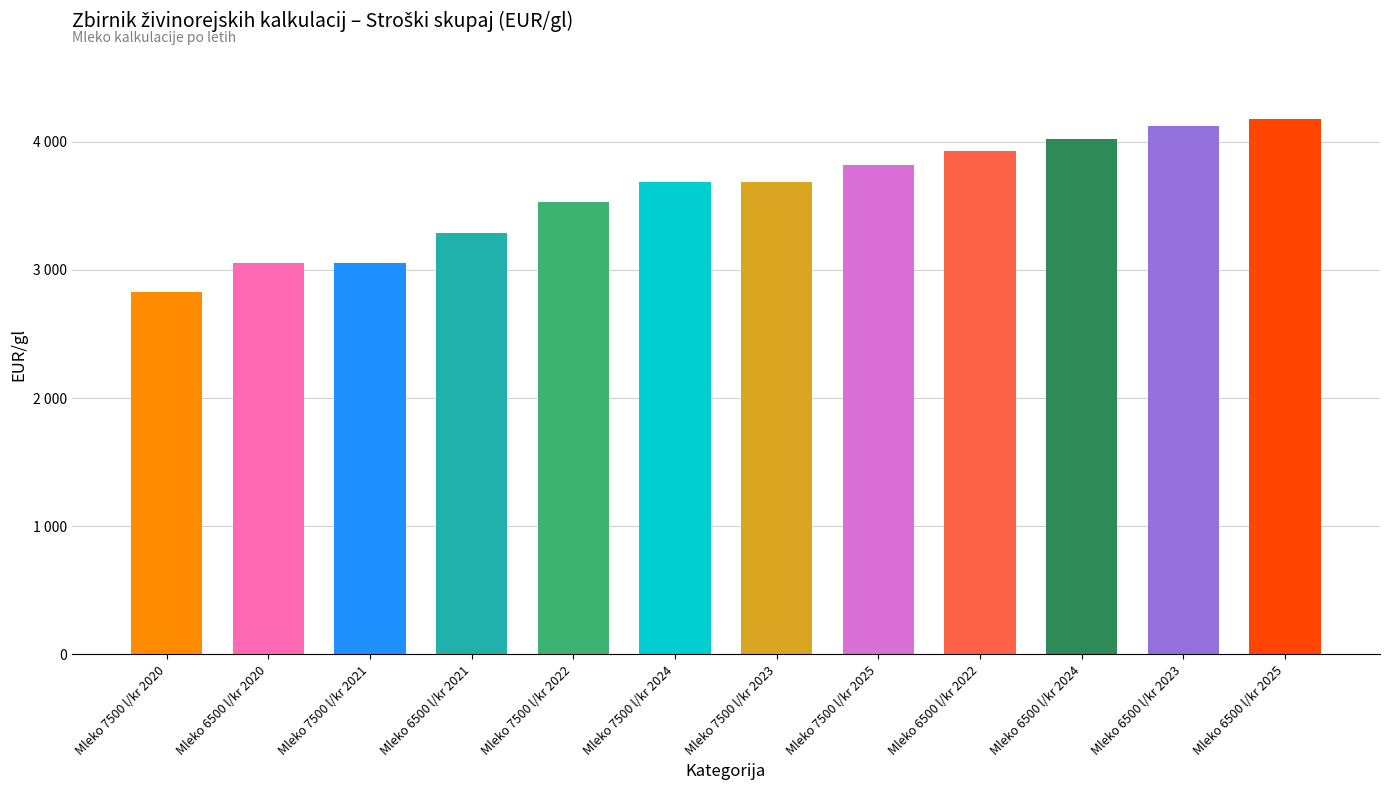

What is the average value?

3599.5